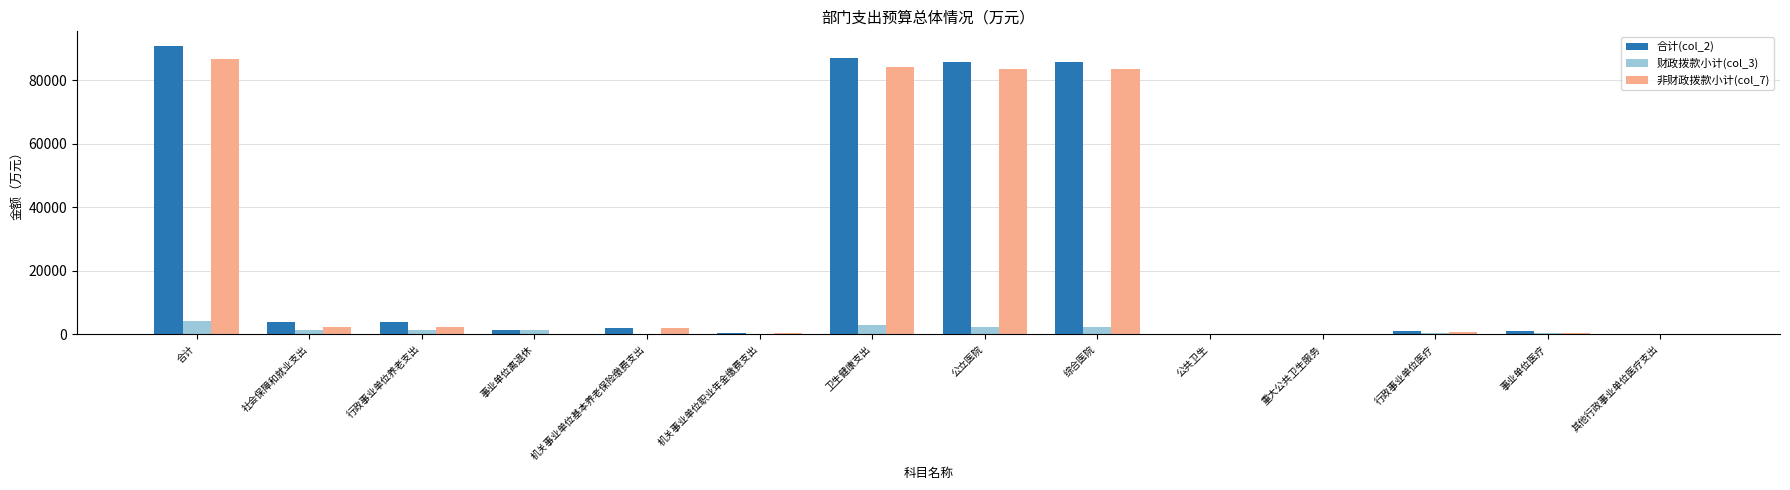

Which label corresponds to the largest value in the chart?

合计